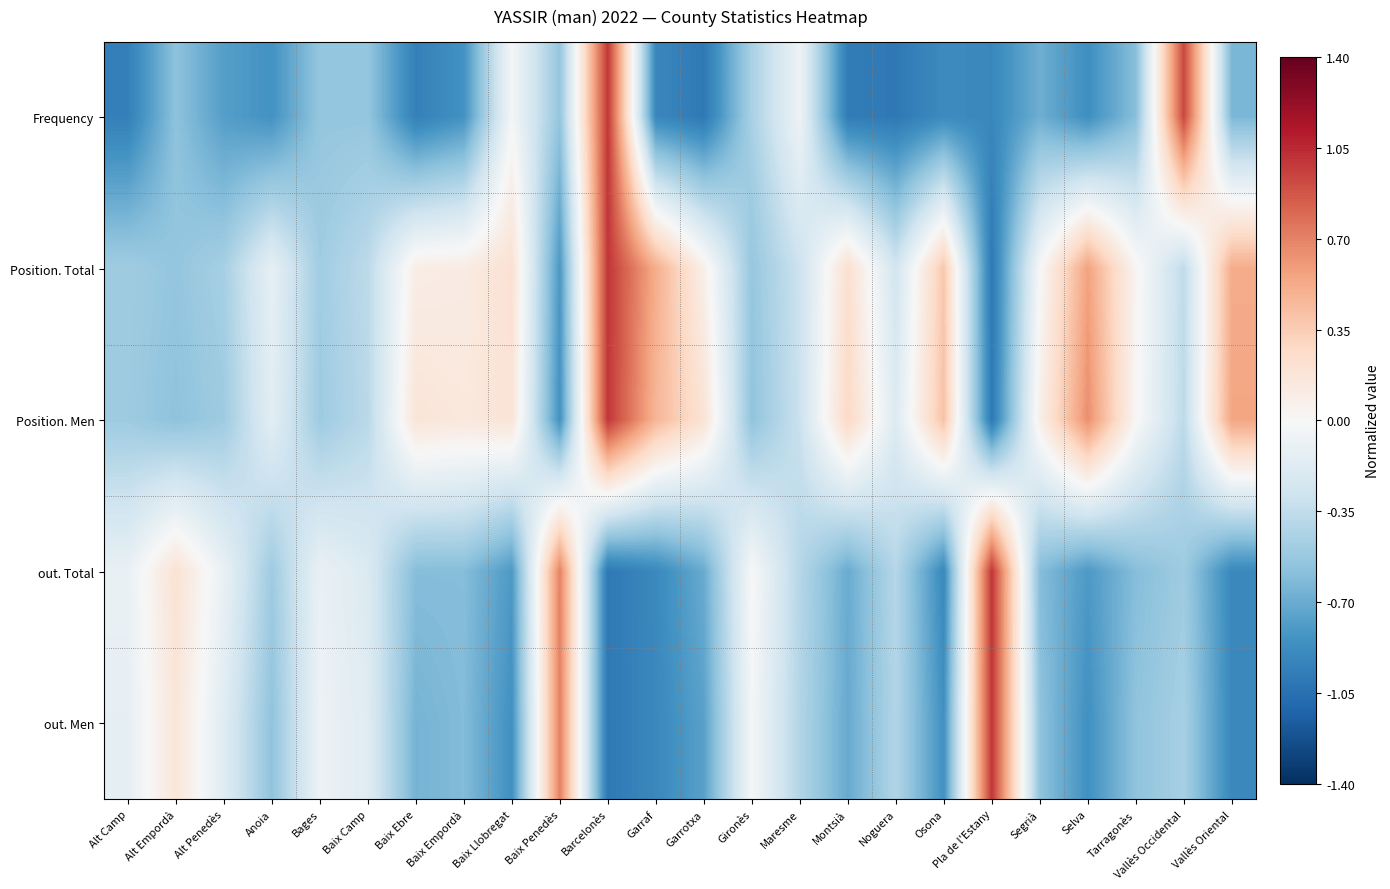

Rank the series at Gironès from highest to lowest value.

out. Total, out. Men, Frequency, Position. Total, Position. Men